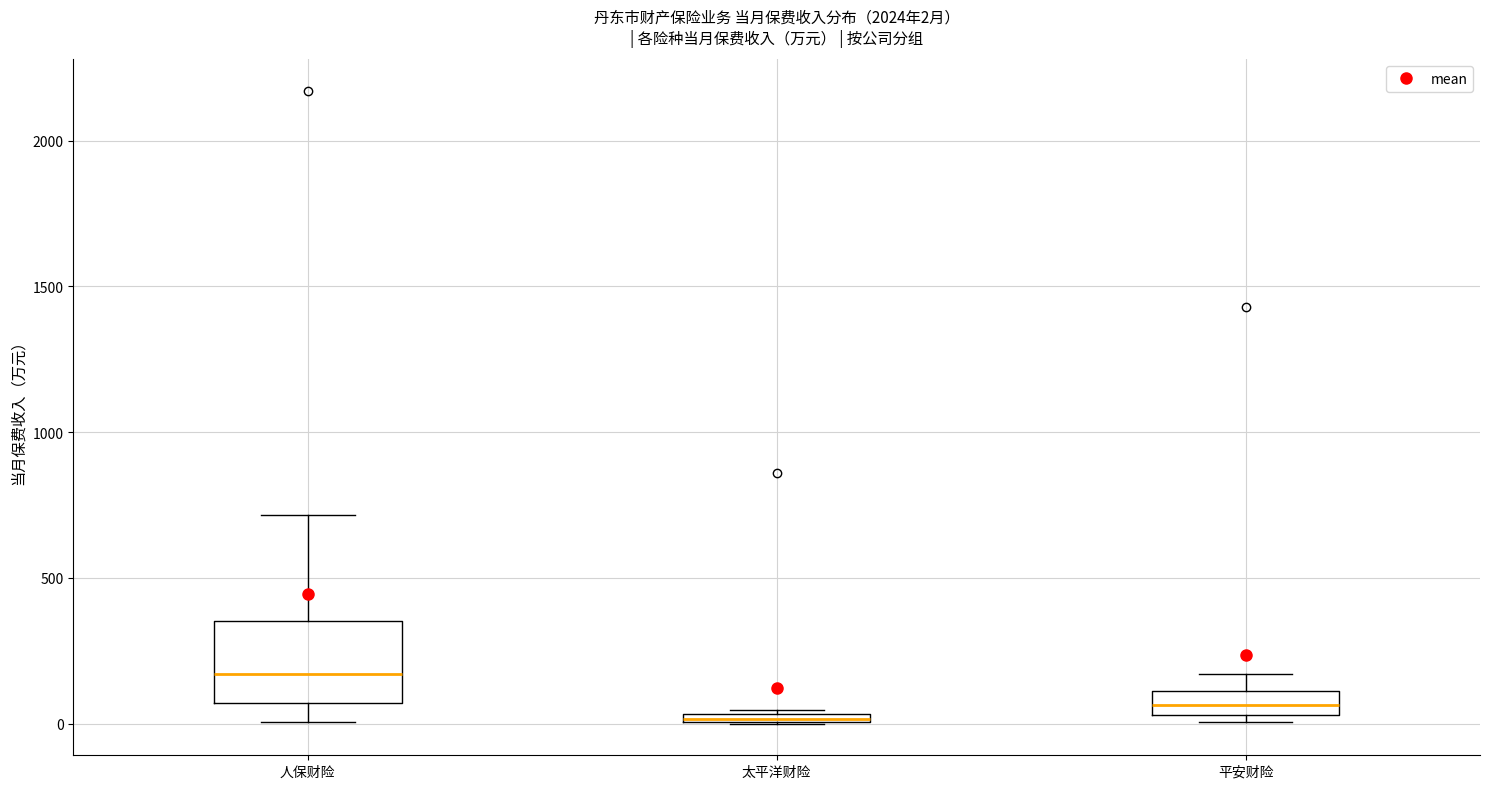

Comparing the boxes themselves (not the whiskers), which one is the tallest?

人保财险